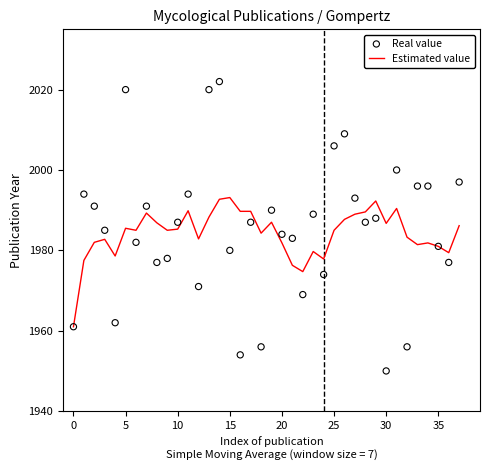

At which category is the sum across all series the highest?

14